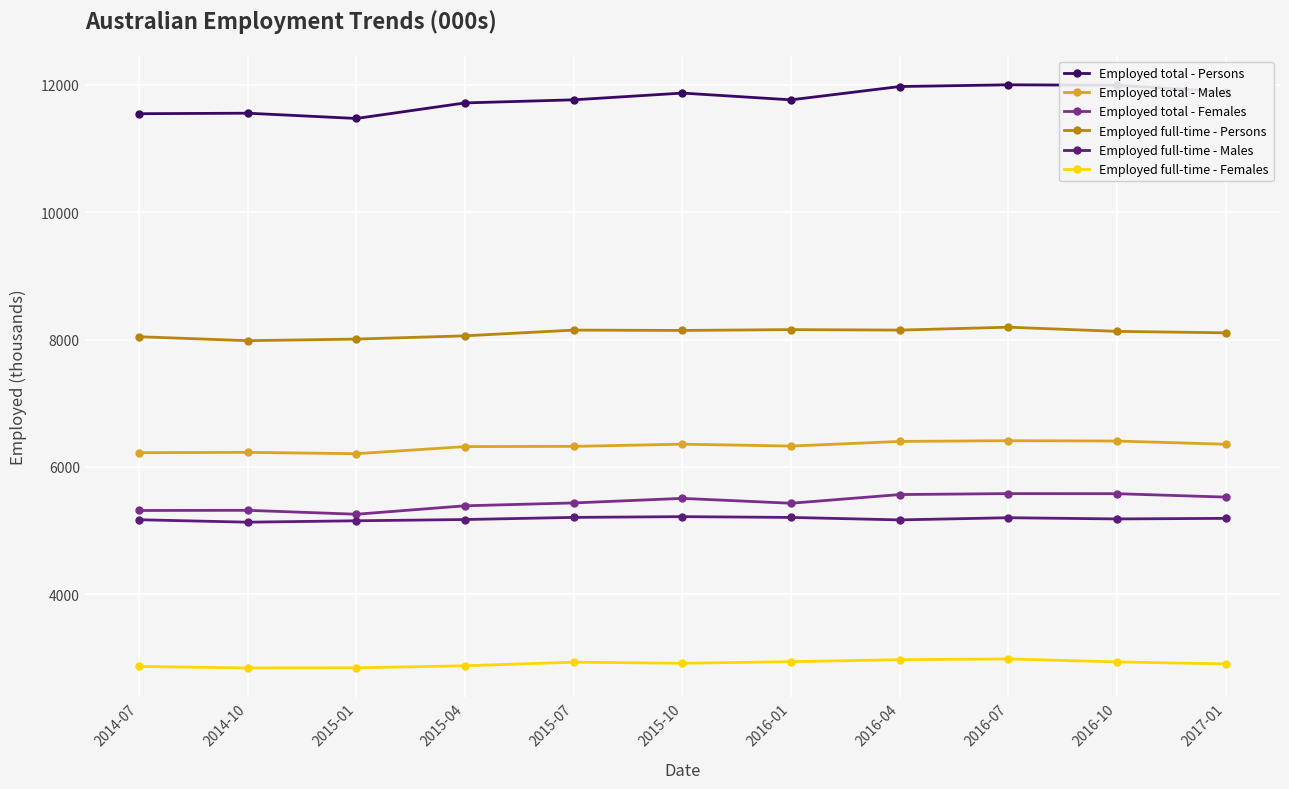

Which series has the widest spread of values?

Employed total - Persons